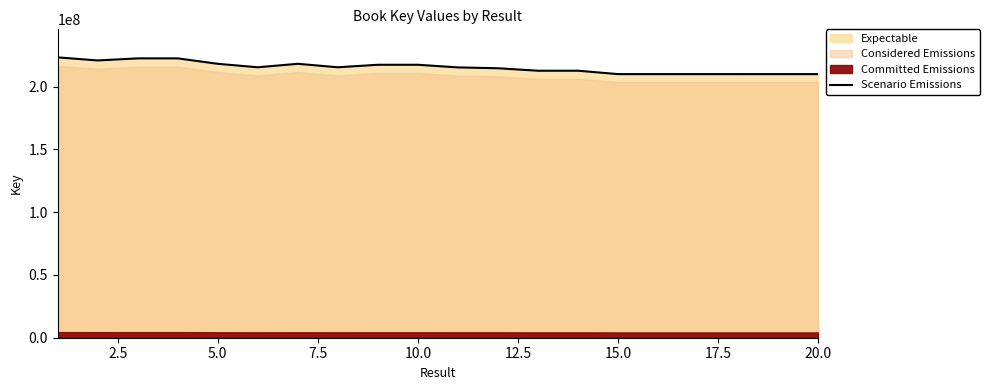

What is the minimum value for Scenario Emissions?

209957665